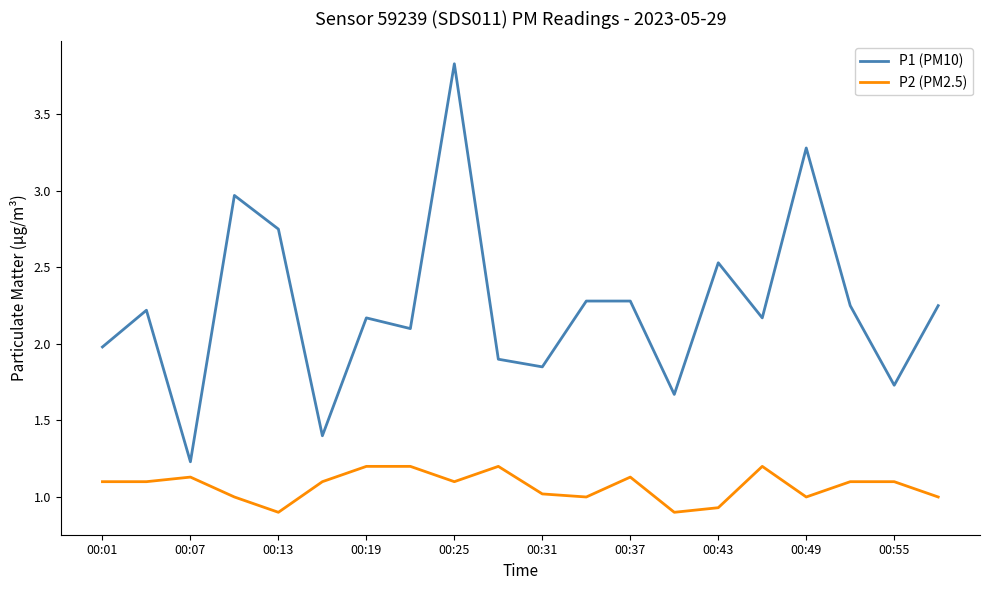

Does the chart have visible grid lines?

No